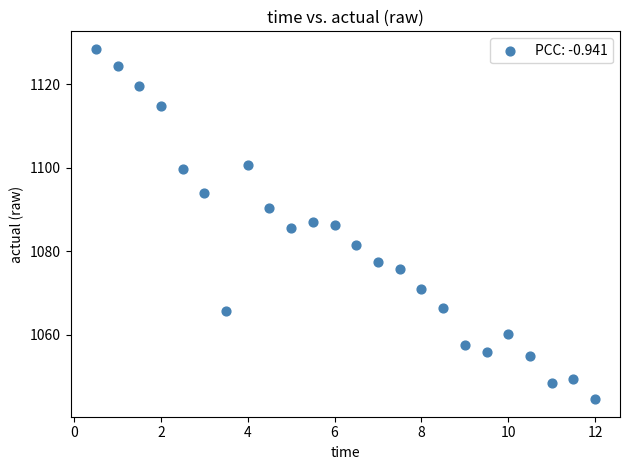

What is the range of X values (max minus min)?

11.5